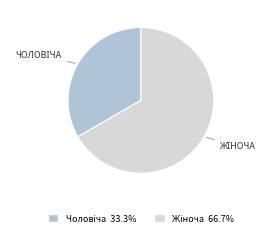

Is there any slice that represents more than half of the pie?

Yes